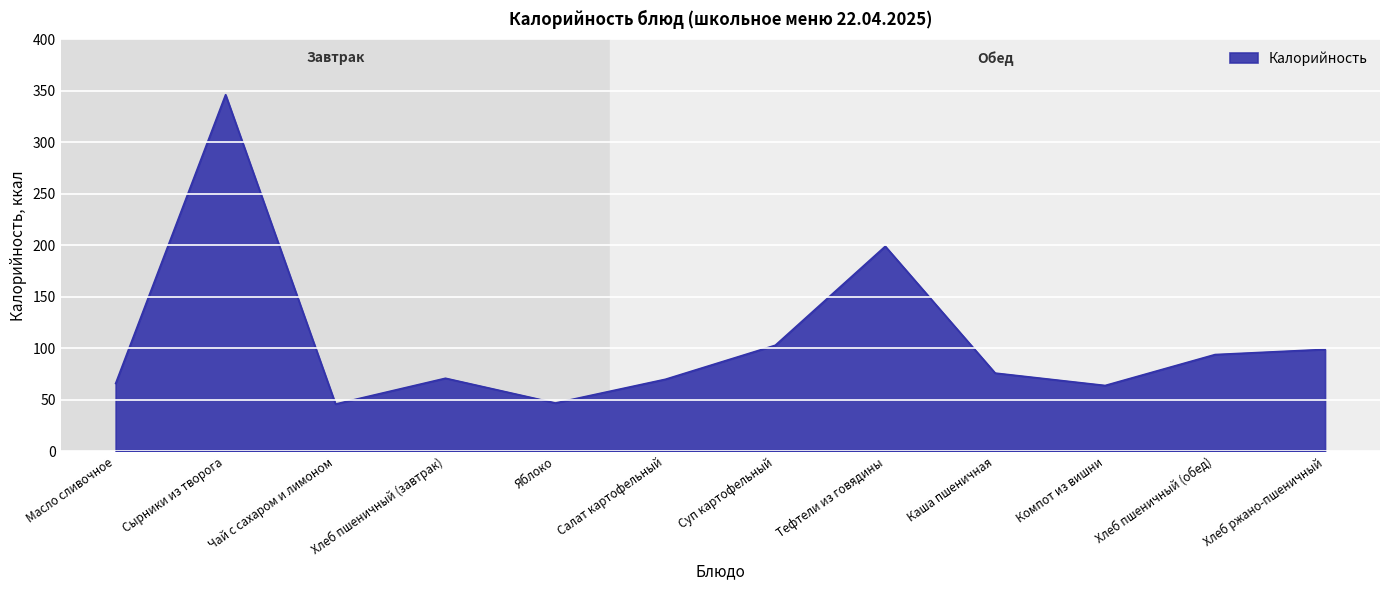

Which category has the highest value across all series?

Сырники из творога